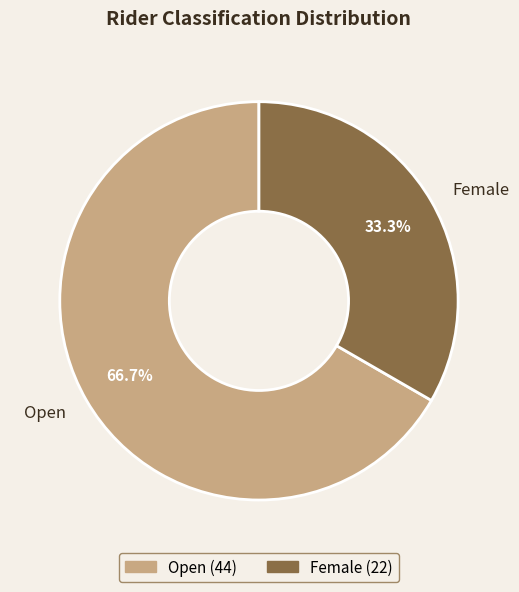

The Female slice represents 33% of the pie. True or false?

True